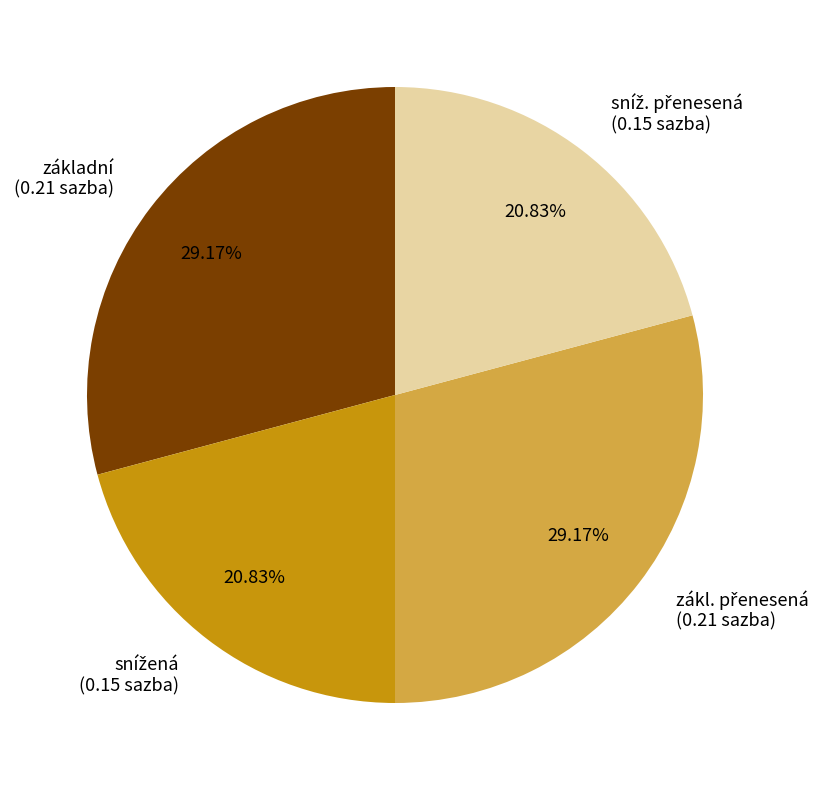

Does any single category account for the majority?

No